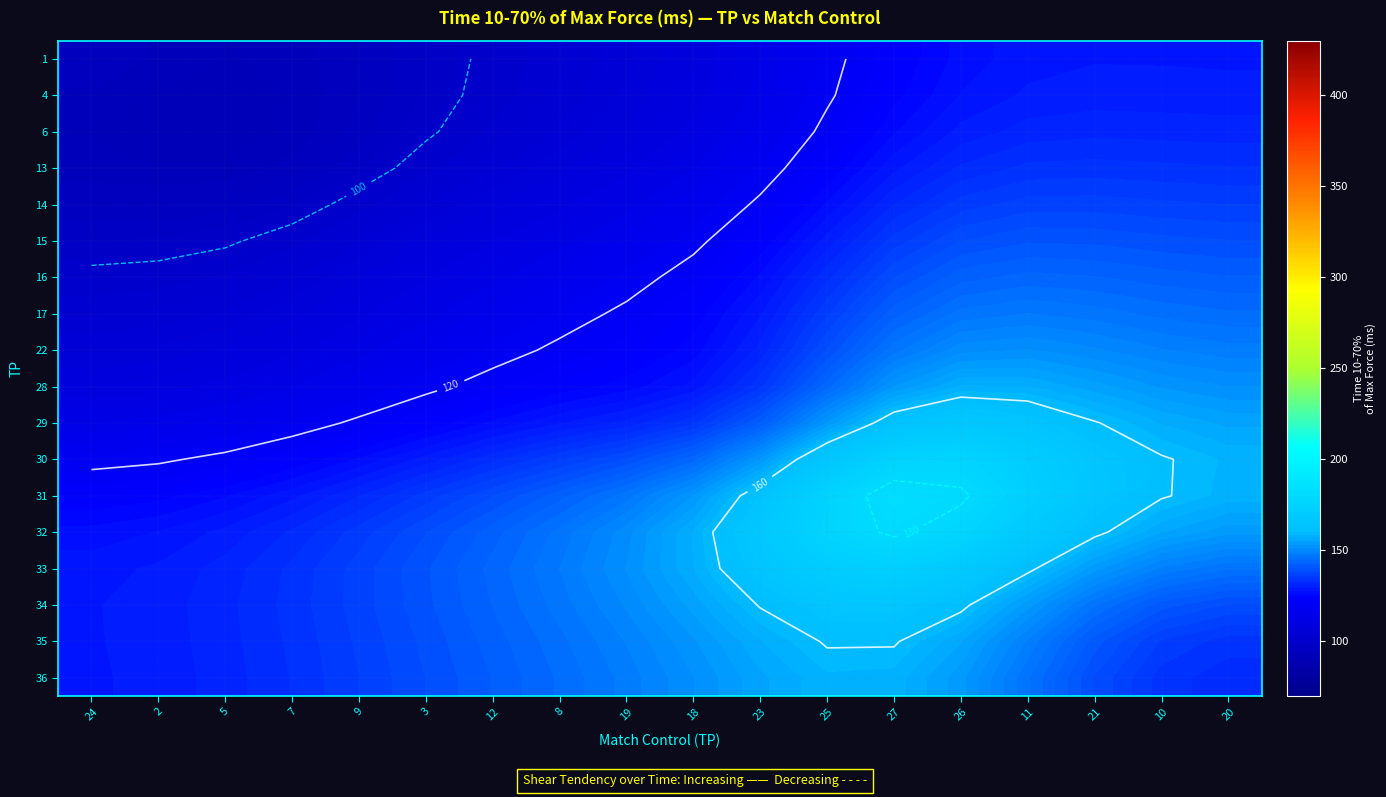

Where does the 33 series first go above 148?

19